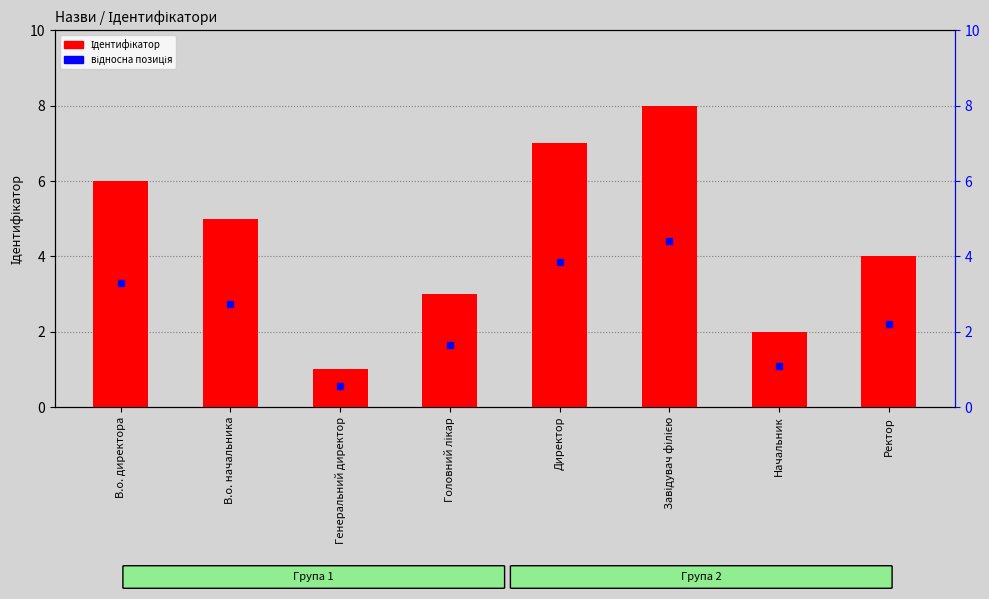

Reading left to right, transcribe all the data shown in this chart.

В.о. директора=6	В.о. начальника=5	Генеральний директор=1	Головний лікар=3	Директор=7	Завідувач філією=8	Начальник=2	Ректор=4